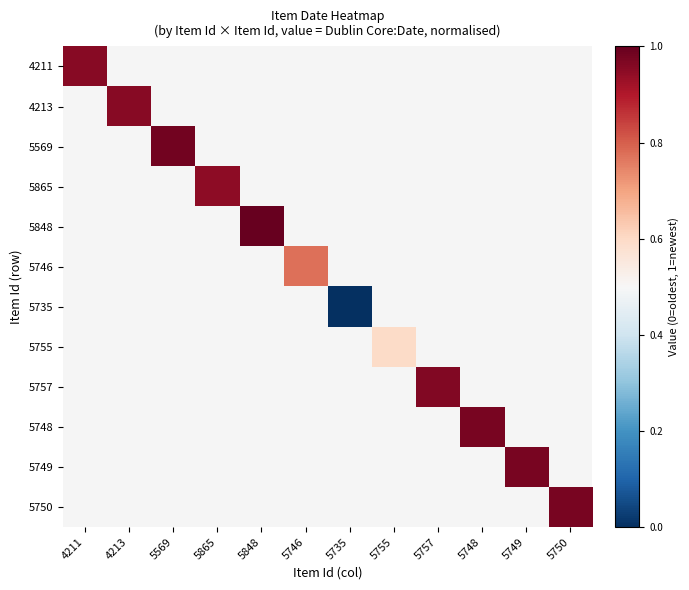

Which series has the largest range (max minus min)?

4211